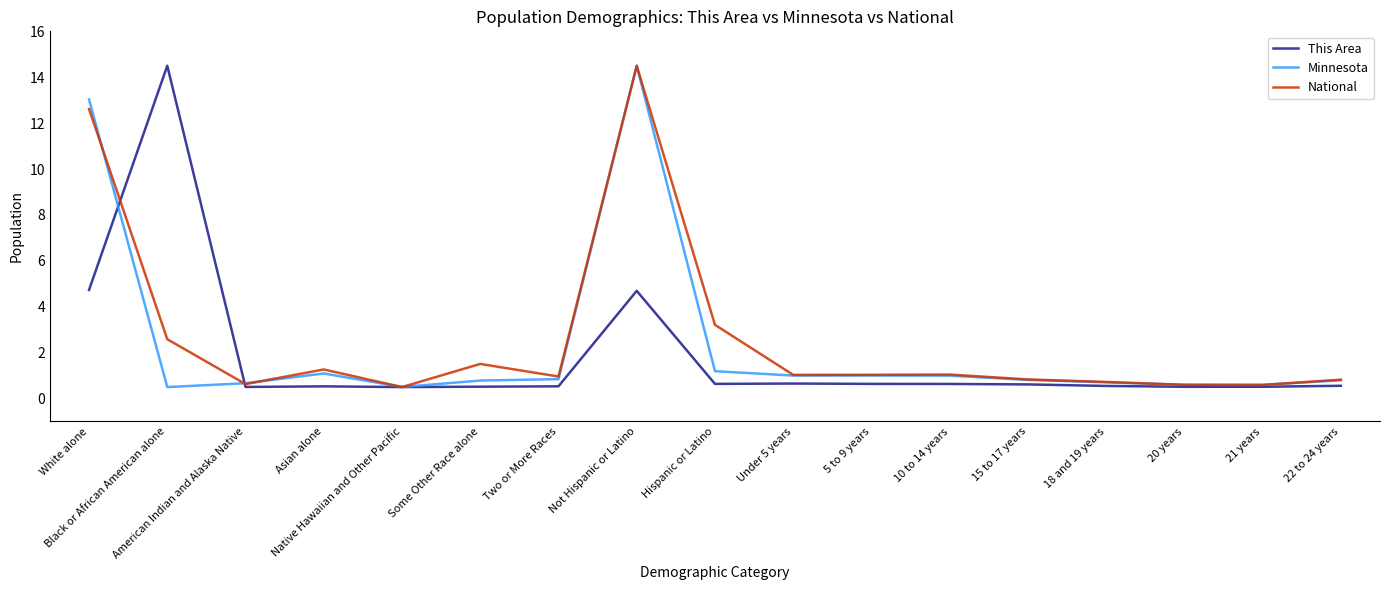

The National series shows 1.0 at 5 to 9 years. True or false?

True